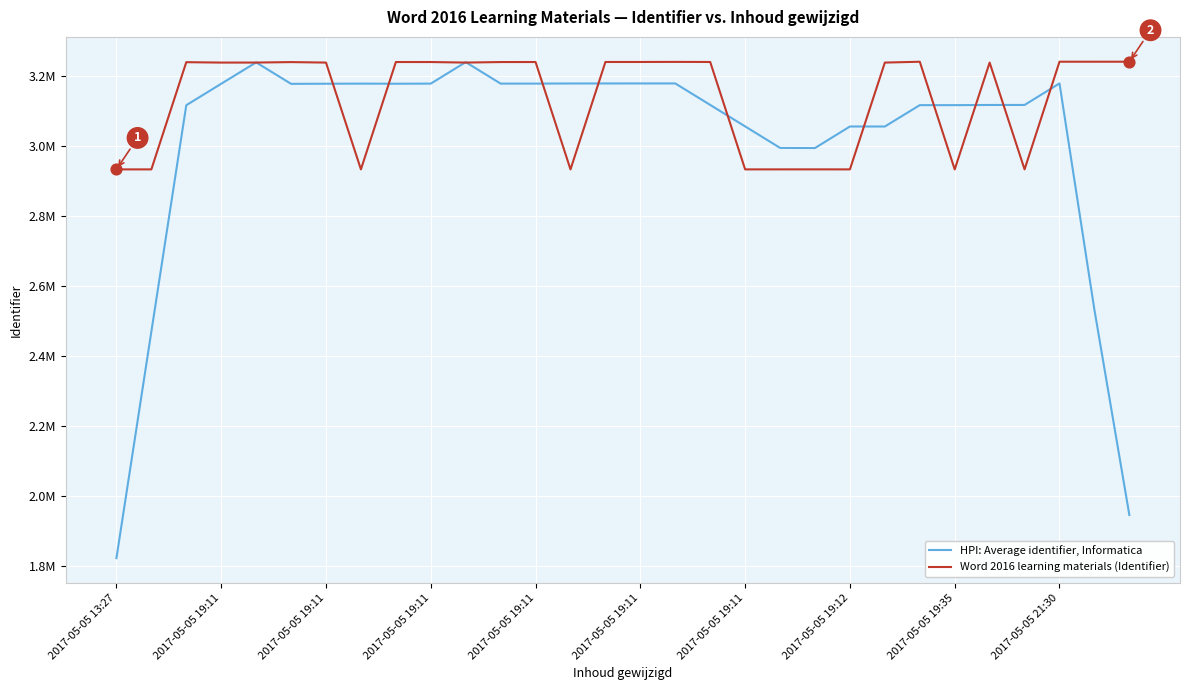

What are all the series names shown in the legend?

HPI: Average identifier, Informatica, Word 2016 learning materials (Identifier)